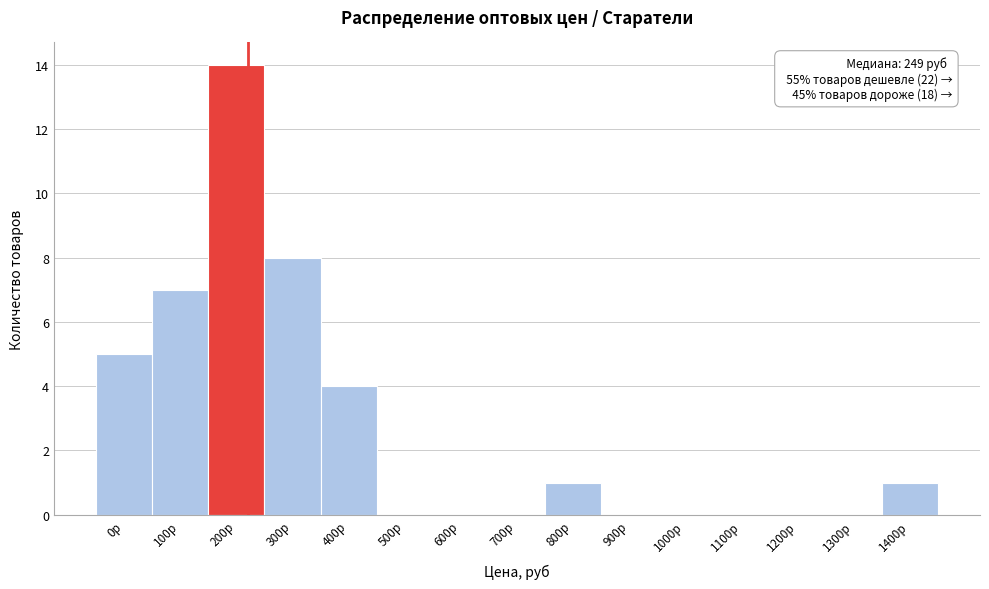

Reading left to right, transcribe all the data shown in this chart.

0р=5	100р=7	200р=14	300р=8	400р=4	500р=0	600р=0	700р=0	800р=1	900р=0	1000р=0	1100р=0	1200р=0	1300р=0	1400р=1